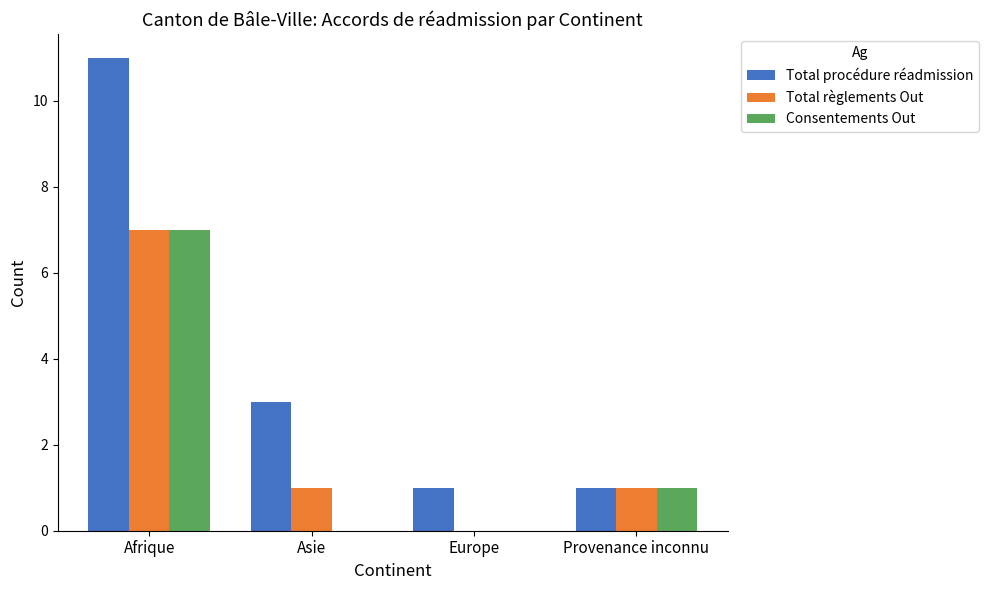

What is the sum of all Consentements Out values?

8